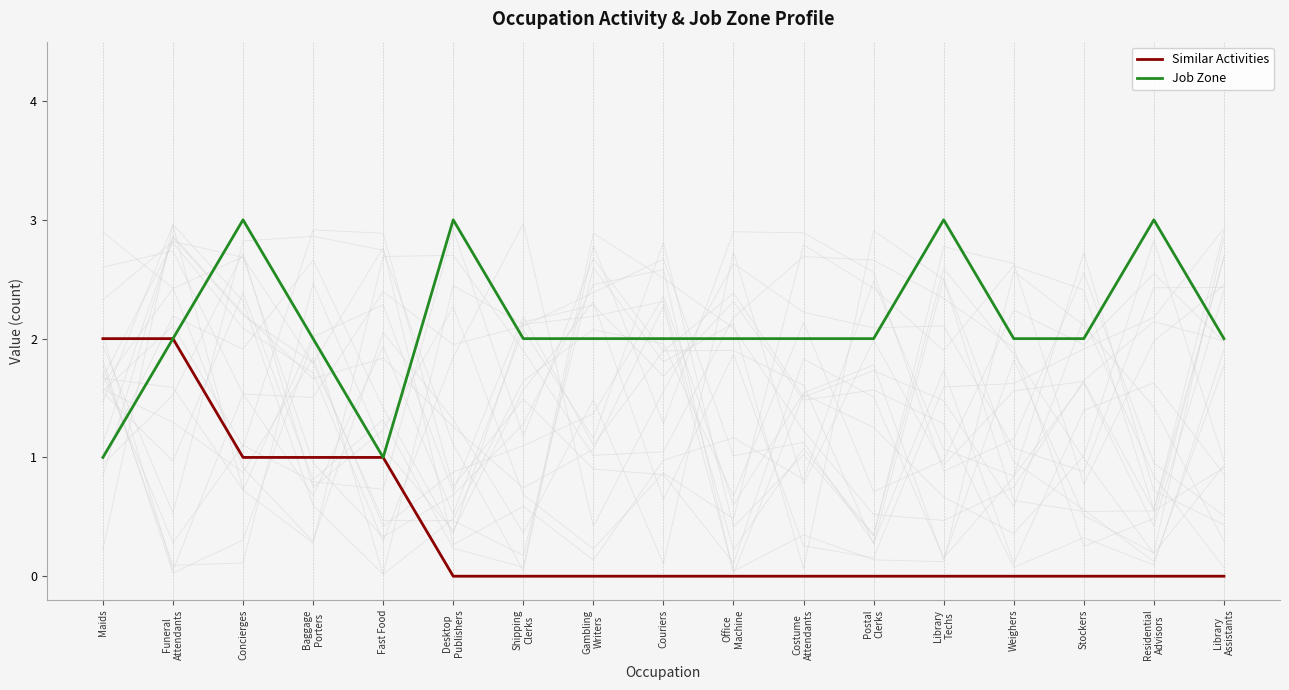

Rank the series by their average value, from highest to lowest.

Job Zone, Similar Activities